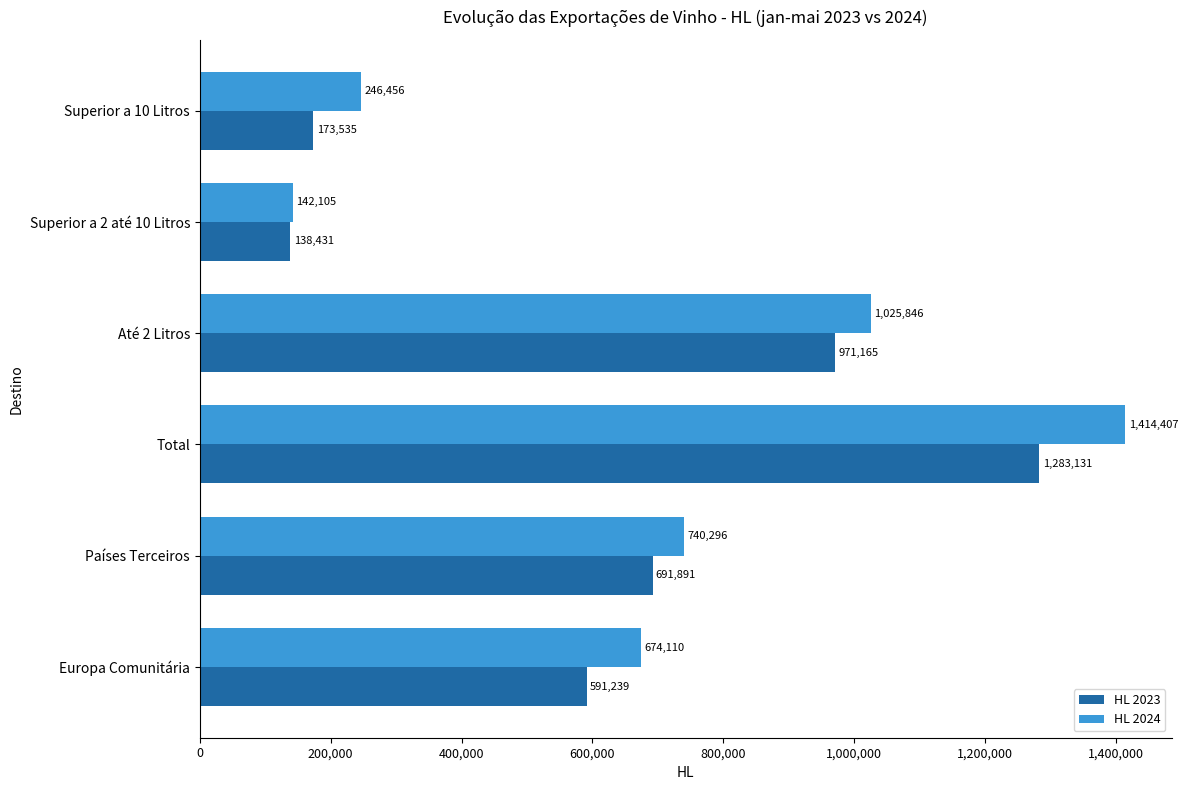

What is the maximum value shown in the chart?

1414407.5